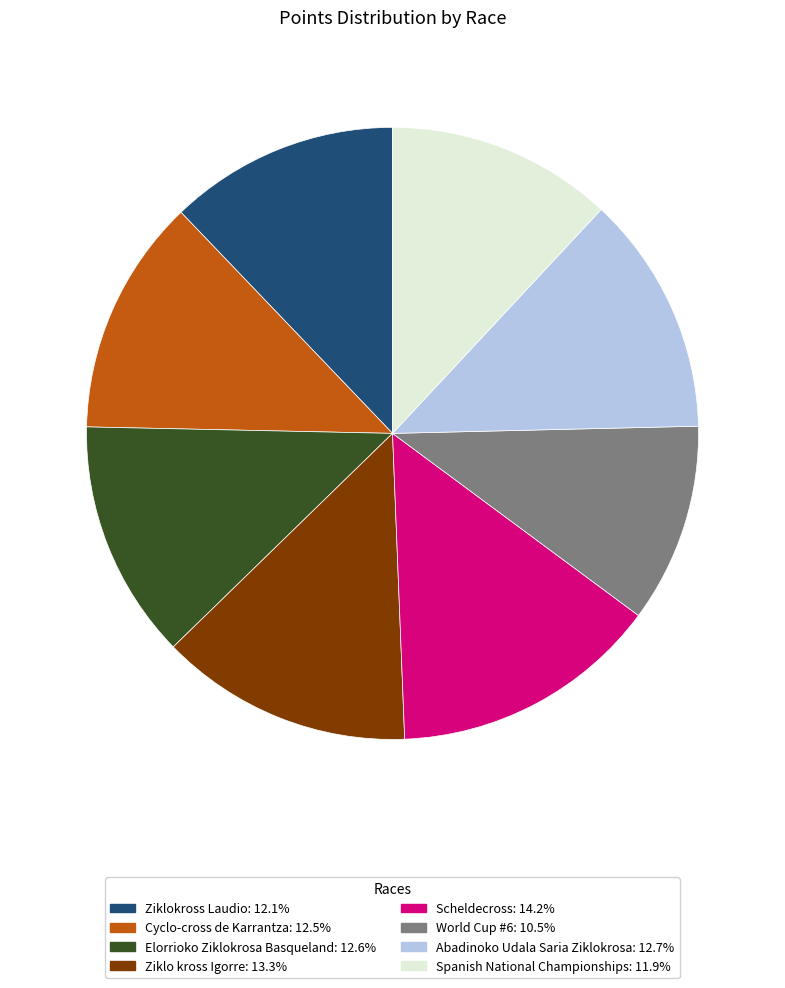

Which category has the smallest portion of the pie?

World Cup #6